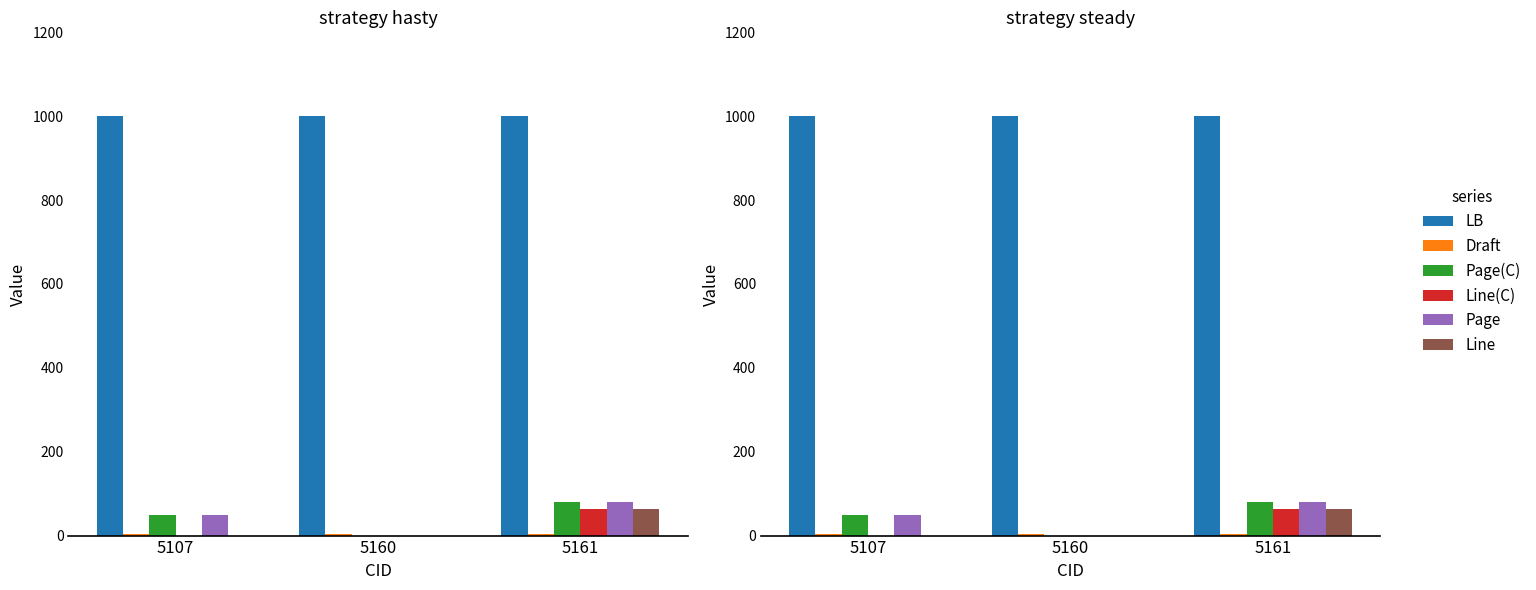

How many values in Page(C) are above zero?

2